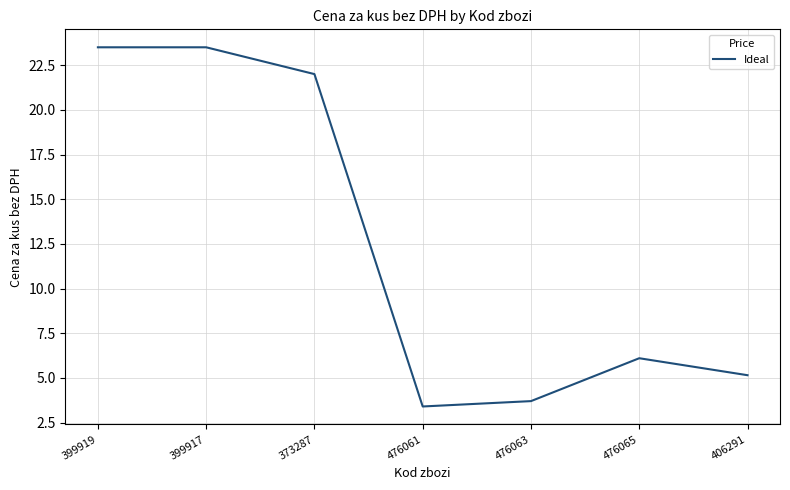

How many interior local valleys (lower than both neighbors) does the data have?

1